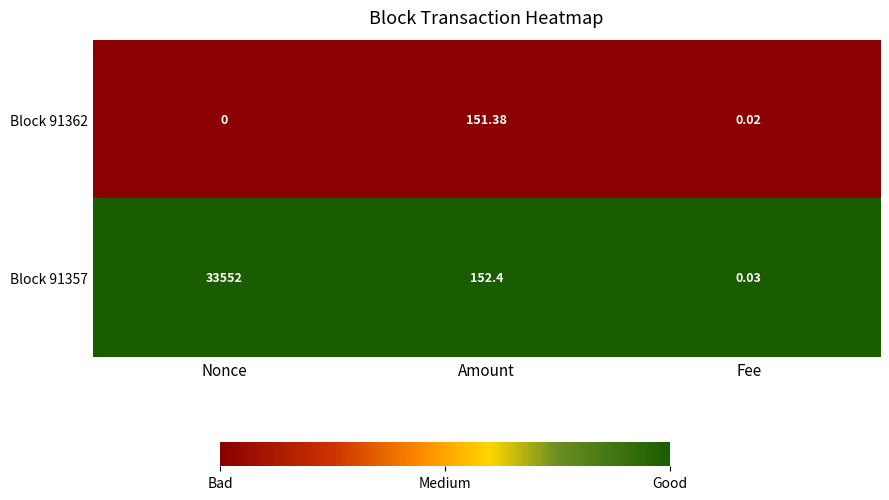

At which category is the sum across all series the highest?

Nonce